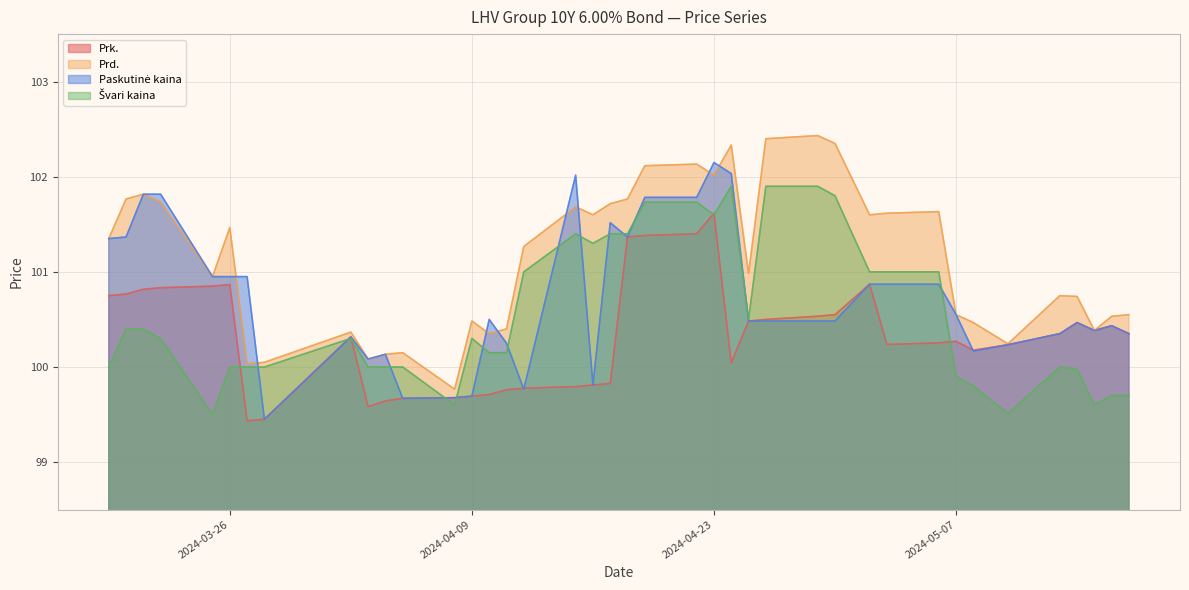

Is it true that Prd. equals 32.3 at 2024-03-26?

False